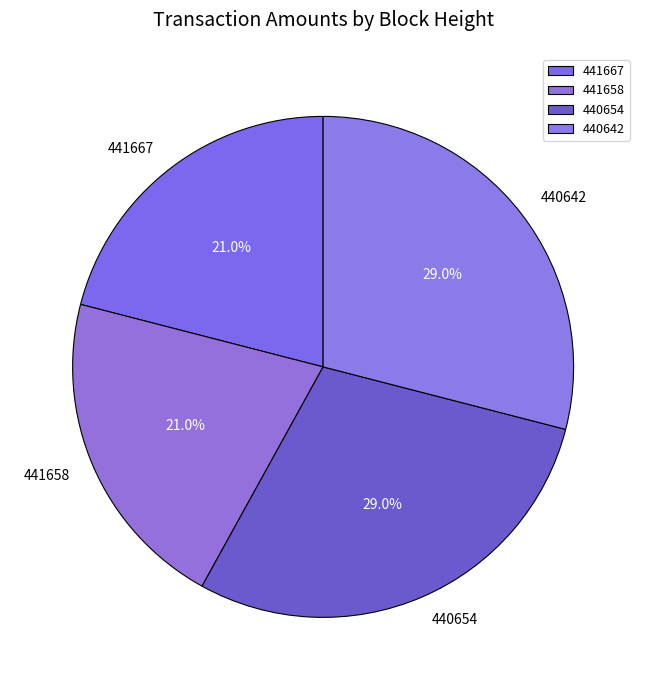

True or false: 440654 accounts for 21% of the total.

False